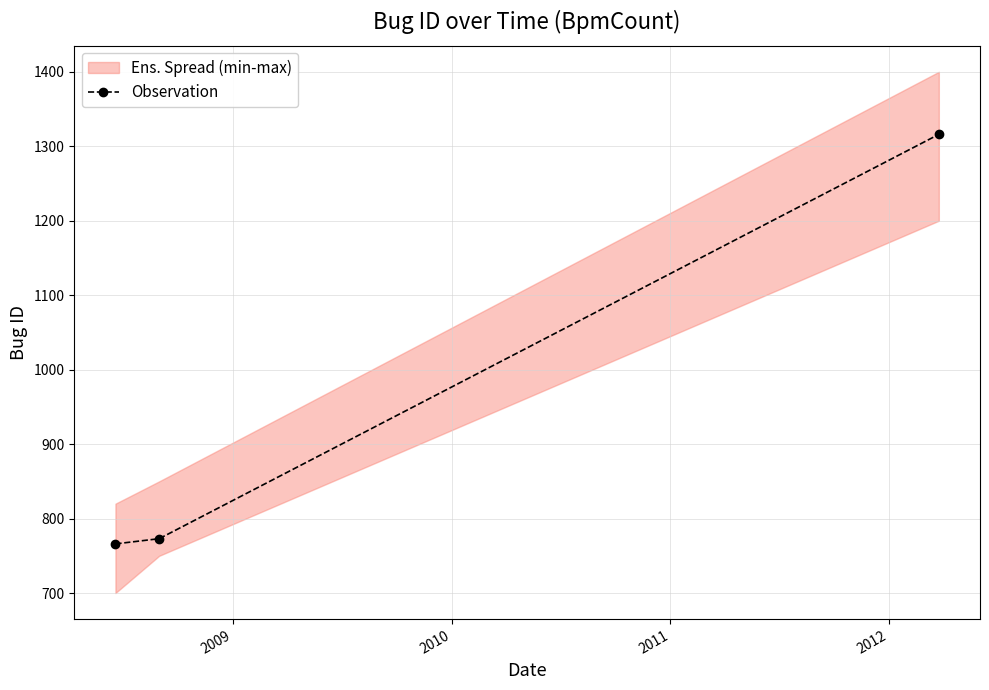

What is the maximum value for Observation?

1316